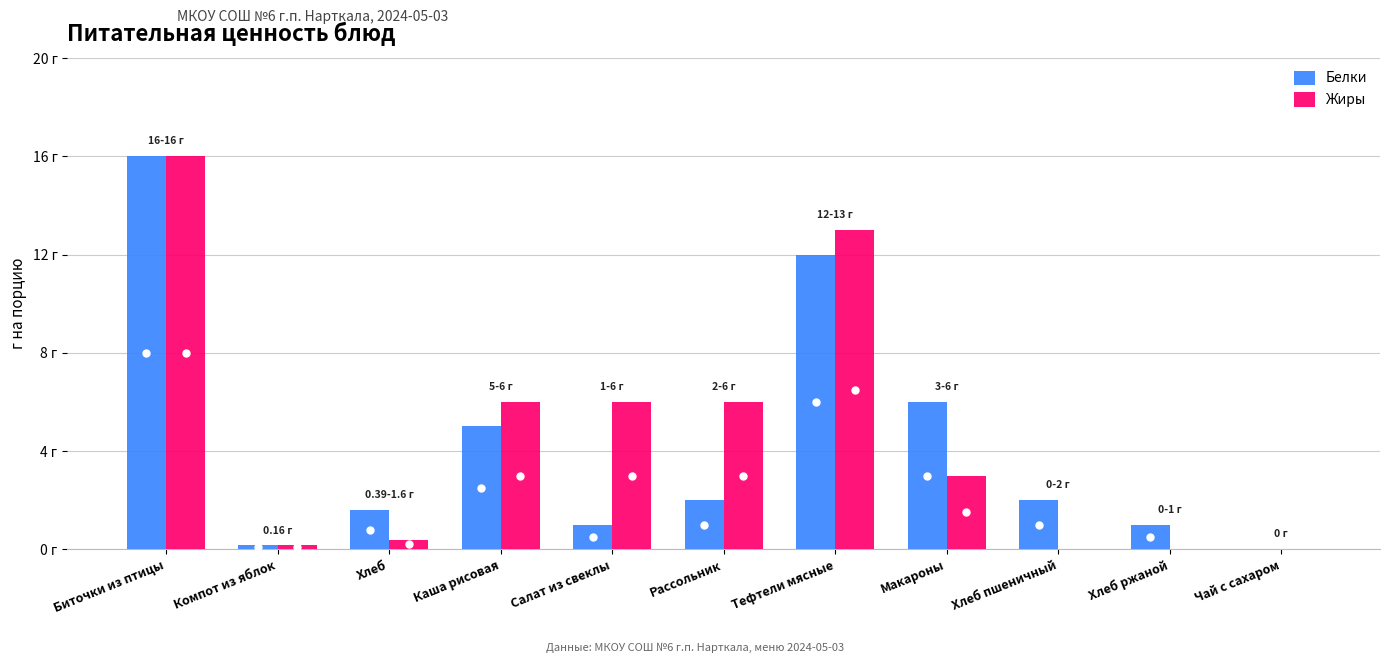

Reading left to right, transcribe all the data shown in this chart.

Белки: 16.0	0.2	1.6	5.0	1.0	2.0	12.0	6.0	2.0	1.0	0.0
Жиры: 16.0	0.2	0.4	6.0	6.0	6.0	13.0	3.0	0.0	0.0	0.0